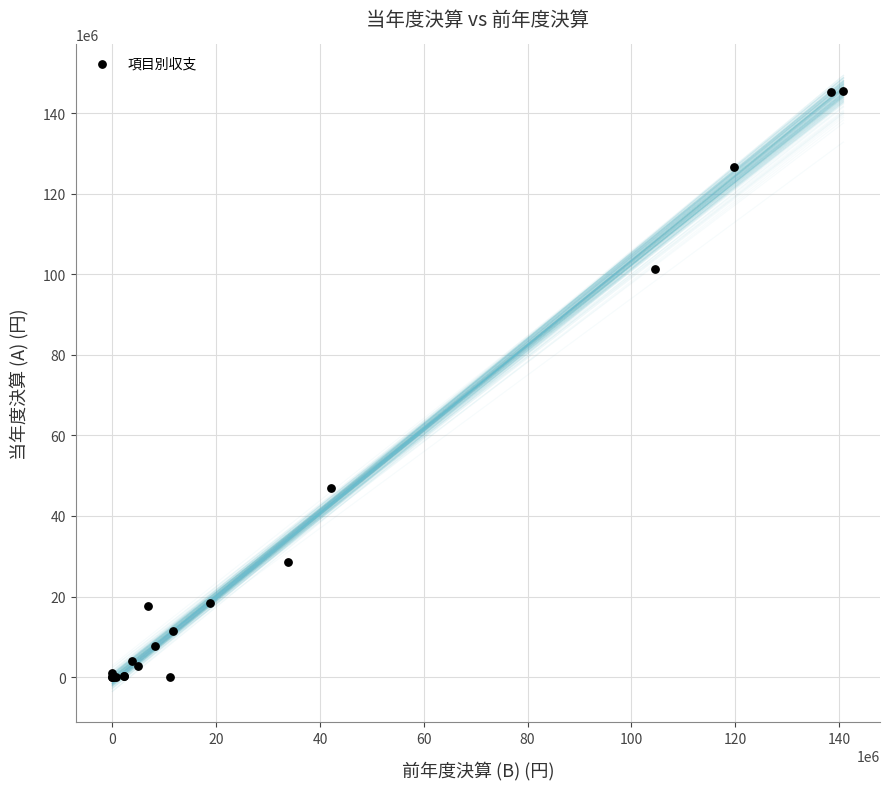

What Y value in the scatter plot is closest to 72805207?

46889329